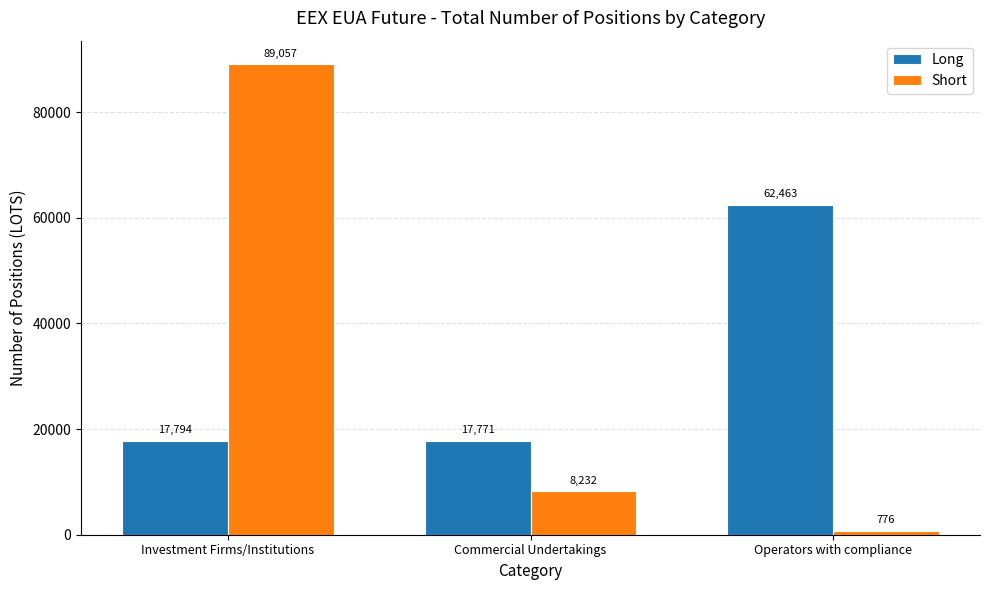

How many groups of bars are there?

3